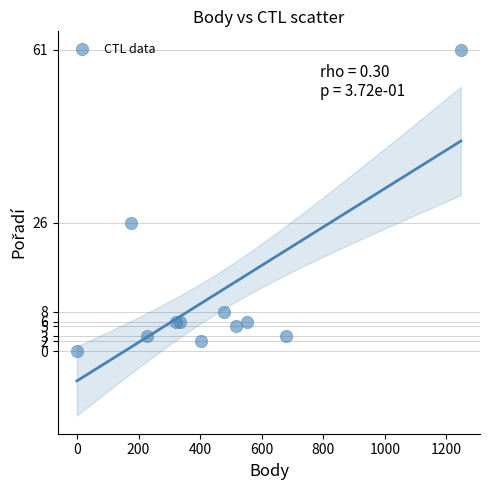

What Y value in the scatter plot is closest to 30?

26